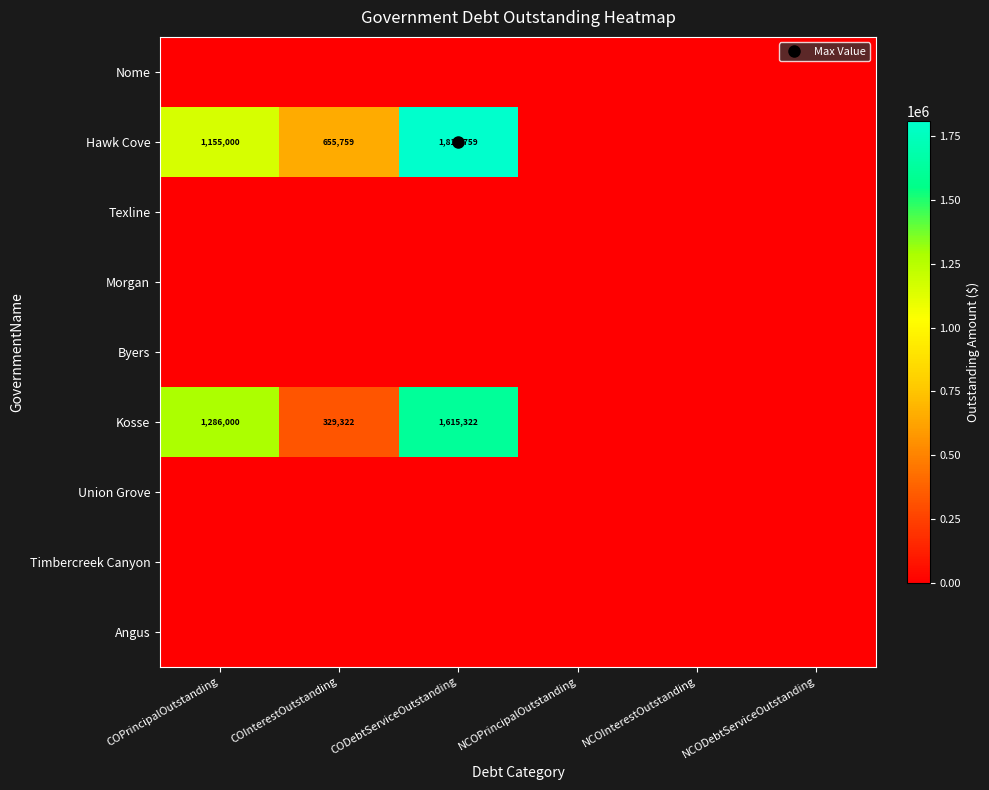

List the labels in order of Byers value, largest first.

COPrincipalOutstanding, COInterestOutstanding, CODebtServiceOutstanding, NCOPrincipalOutstanding, NCOInterestOutstanding, NCODebtServiceOutstanding